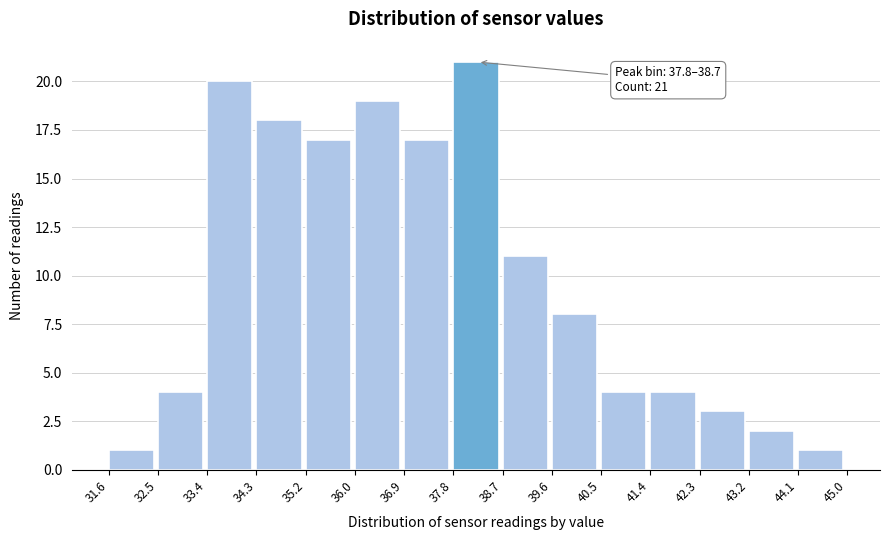

Over which range of the x-axis is the bar tallest?

37.8 to 38.7